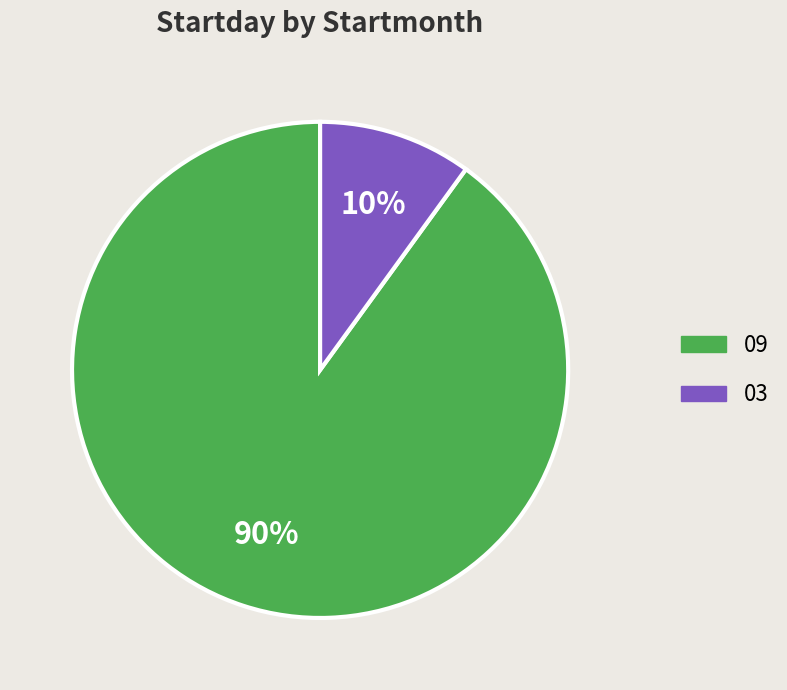

True or false: 09 accounts for 98% of the total.

False